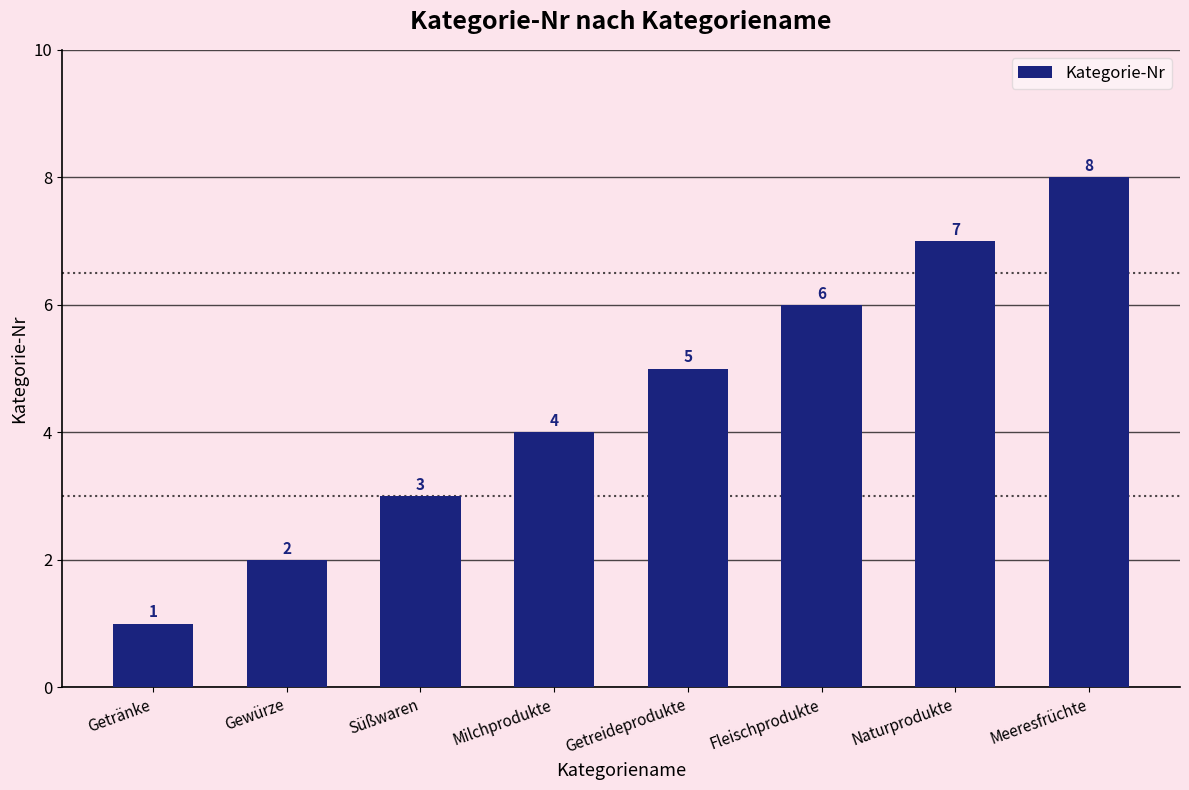

Rank the categories by value from highest to lowest.

Meeresfrüchte, Naturprodukte, Fleischprodukte, Getreideprodukte, Milchprodukte, Süßwaren, Gewürze, Getränke